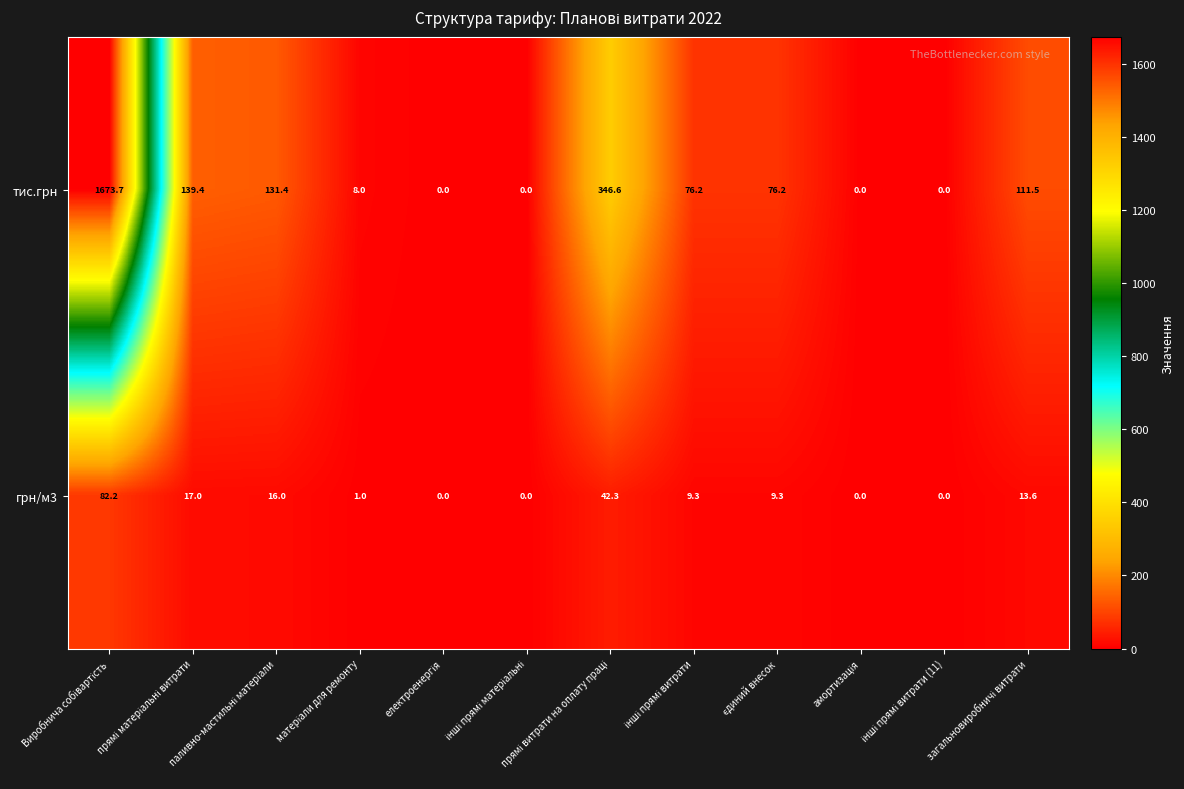

What is the sum of all грн/м3 values?

190.7